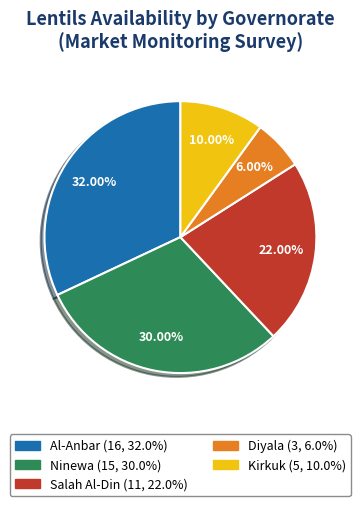

Rank the categories by value from highest to lowest.

Al-Anbar, Ninewa, Salah Al-Din, Kirkuk, Diyala